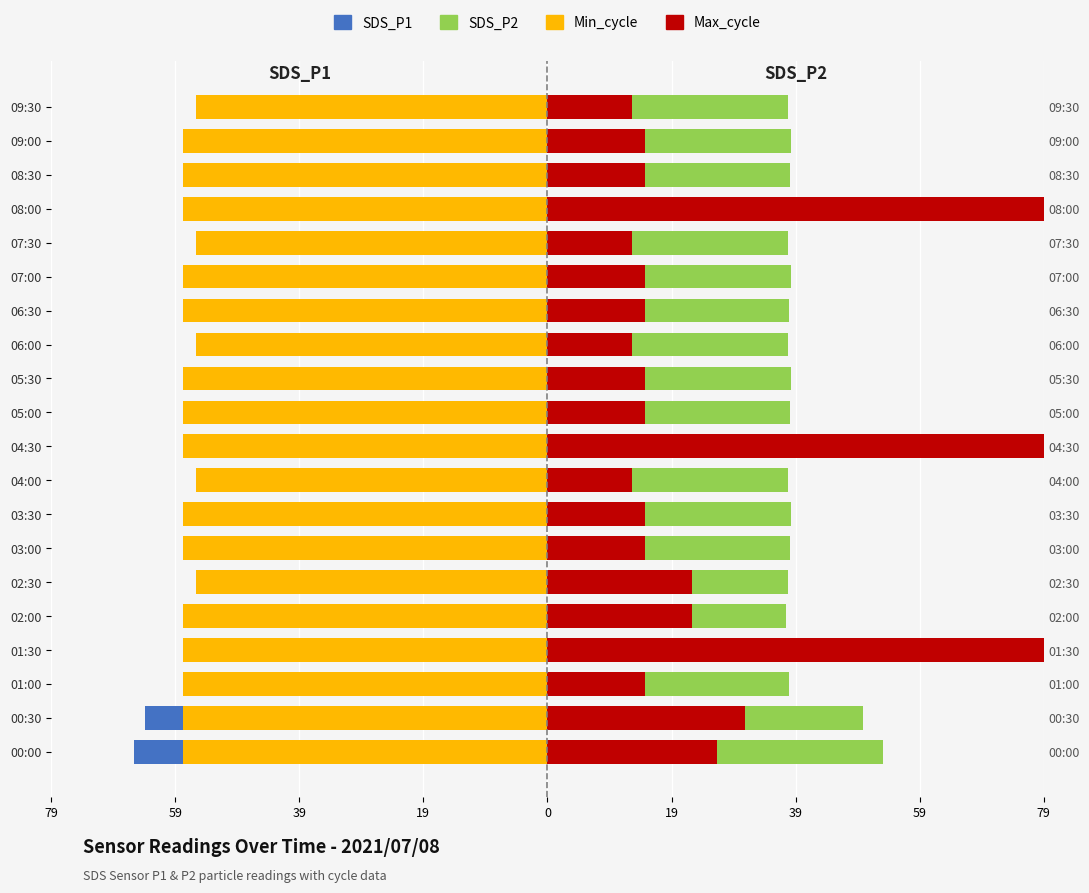

What is the difference between the SDS_P2 values at 08:30 and 05:30?

0.2